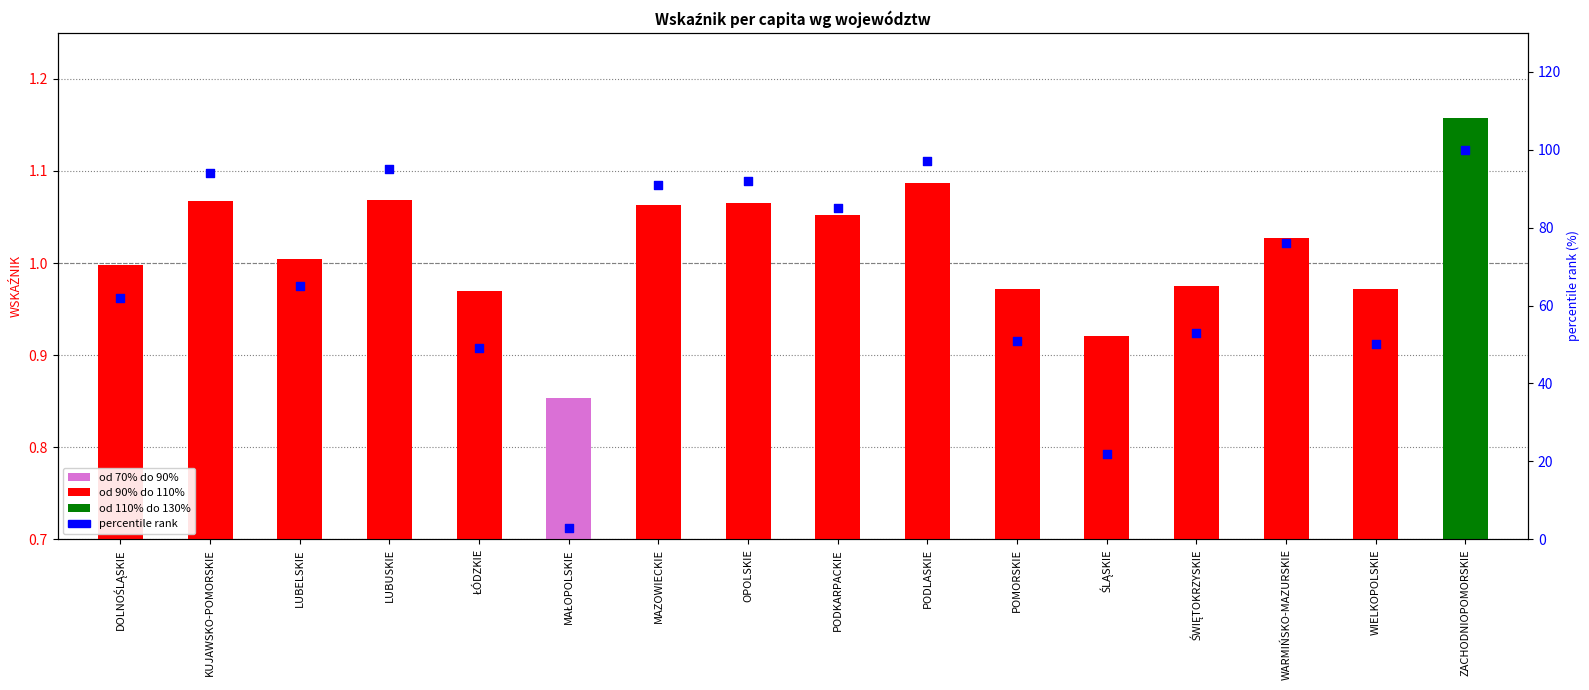

Which has a higher value, POMORSKIE or ŚWIĘTOKRZYSKIE?

ŚWIĘTOKRZYSKIE